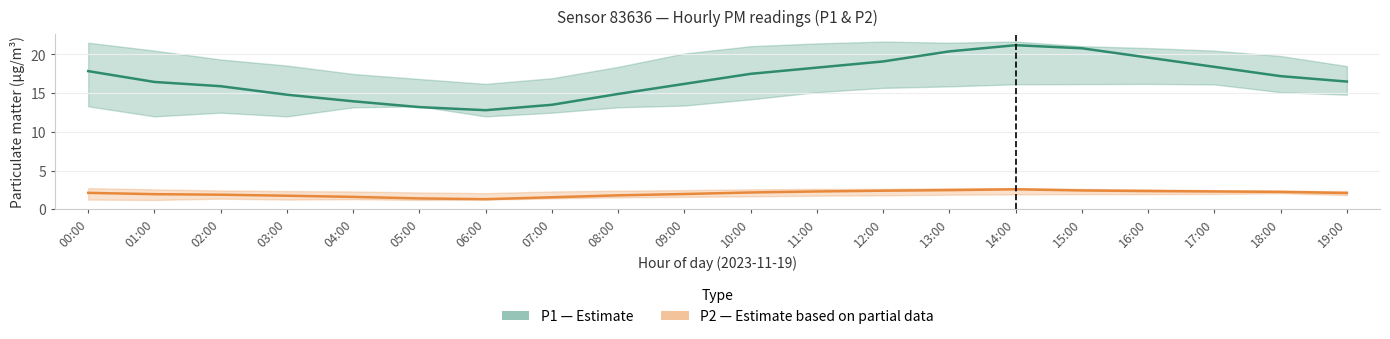

How many series are shown in this chart?

2